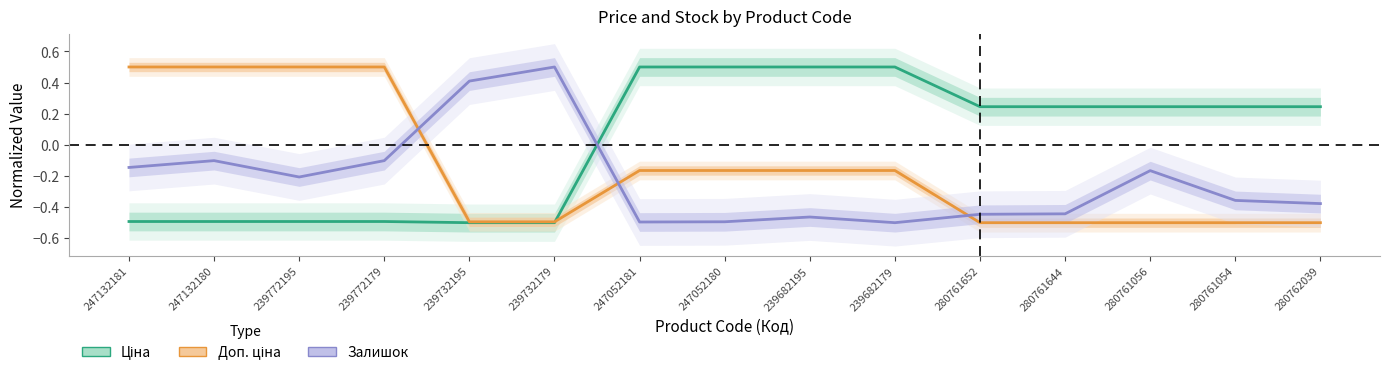

Where is the first local minimum for Залишок?

239772195